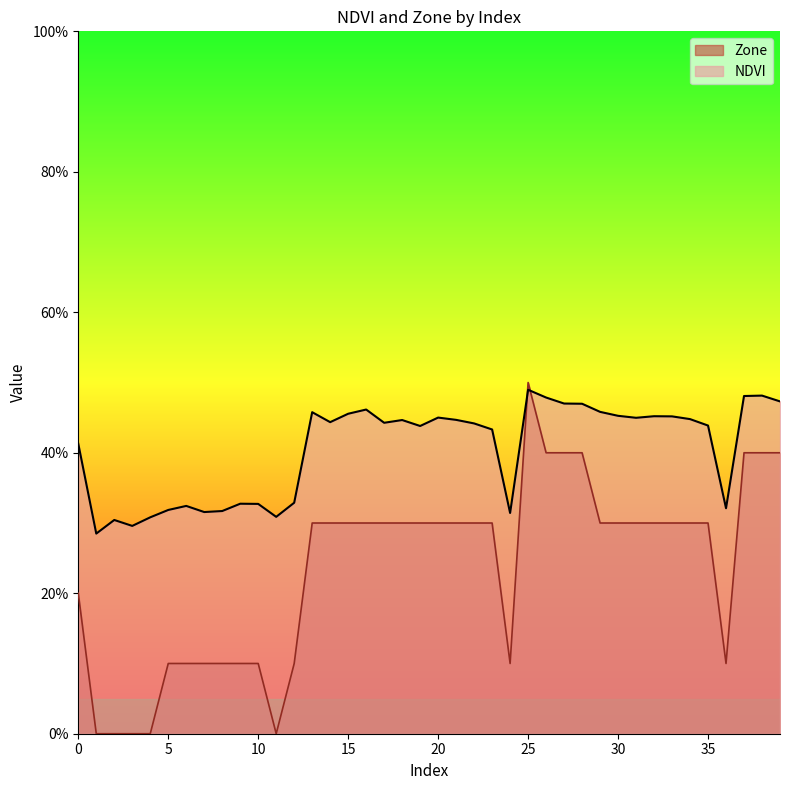

Rank the categories by NDVI value from lowest to highest.

1, 3, 2, 4, 11, 24, 7, 8, 5, 36, 6, 10, 9, 12, 0, 23, 19, 35, 22, 17, 14, 18, 21, 34, 31, 20, 33, 32, 30, 15, 13, 29, 16, 28, 27, 39, 26, 37, 38, 25